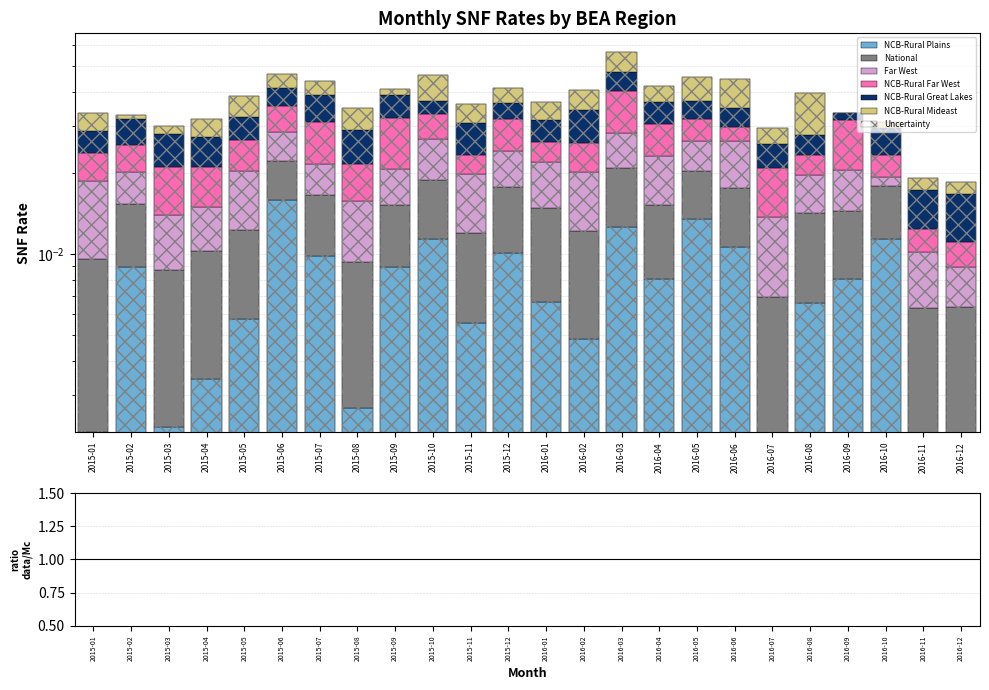

At how many categories does at least one series exceed 0?

24